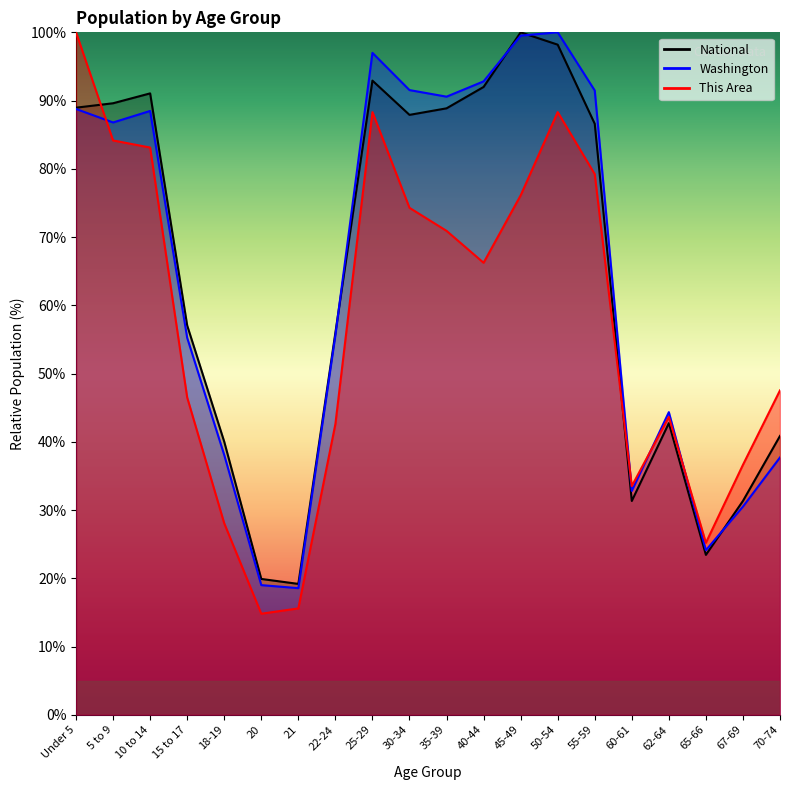

What is the difference between the Washington values at 65-66 and 67-69?

6.4